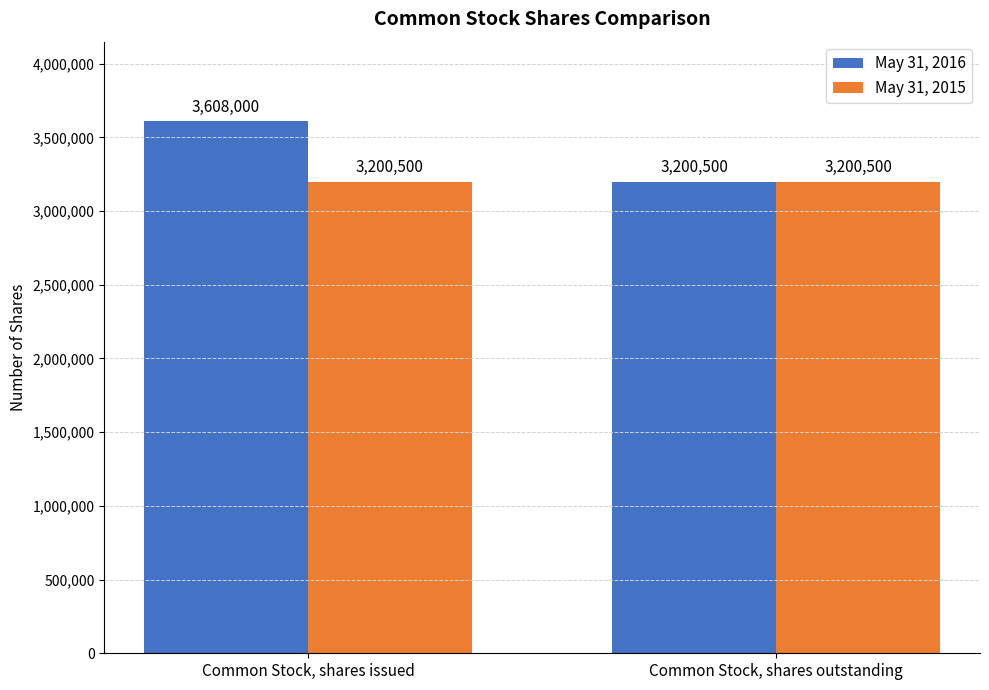

True or false: May 31, 2016 has a value of 3608000 at Common Stock, shares issued.

True